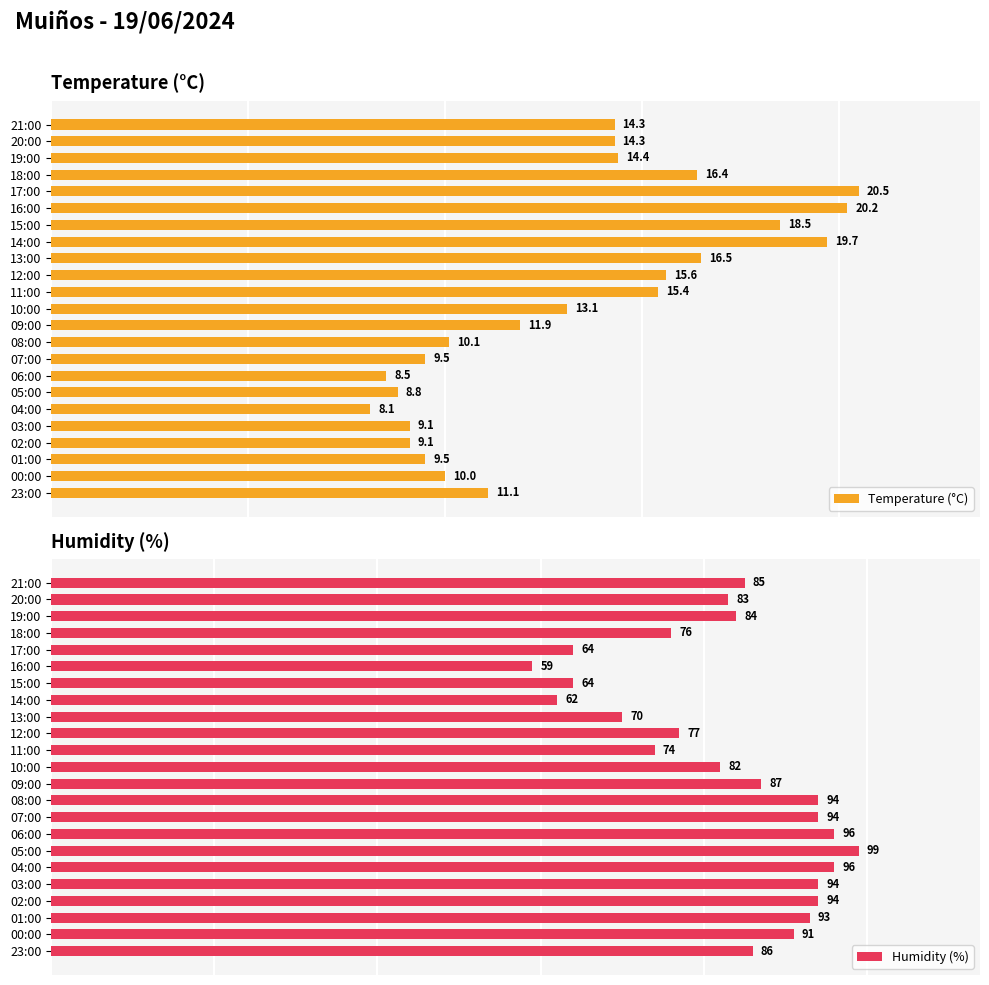

What are all the series names shown in the legend?

Temperature (°C), Humidity (%)